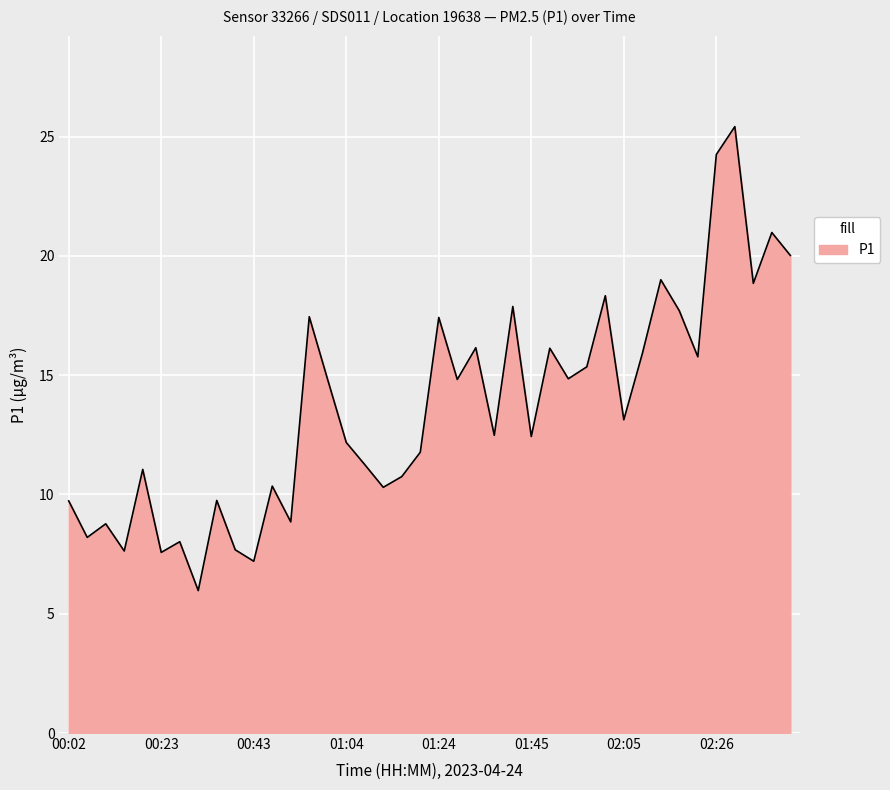

What is the minimum value shown in the chart?

6.0